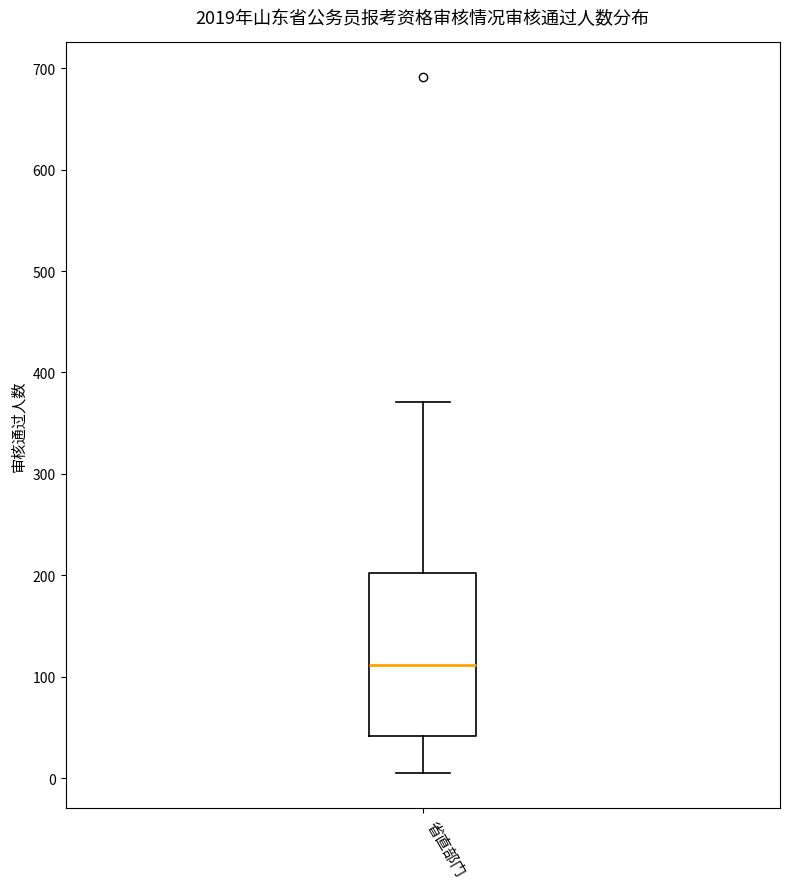

Where is the lower edge of the box for 省直部门 on the y-axis? The values are not printed on the chart, so give them approximately, as read against the axis.

40